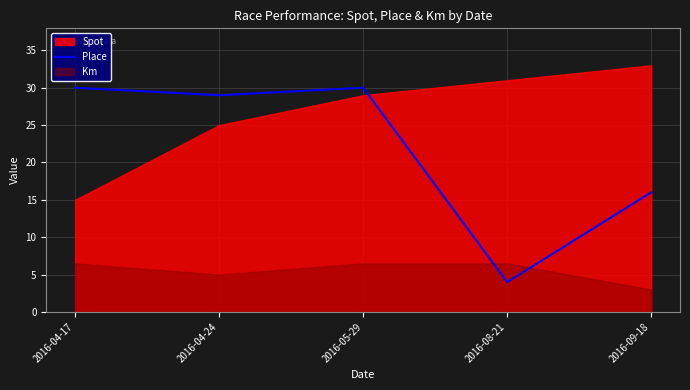

The value of Place at 2016-04-24 is 8. True or false?

False